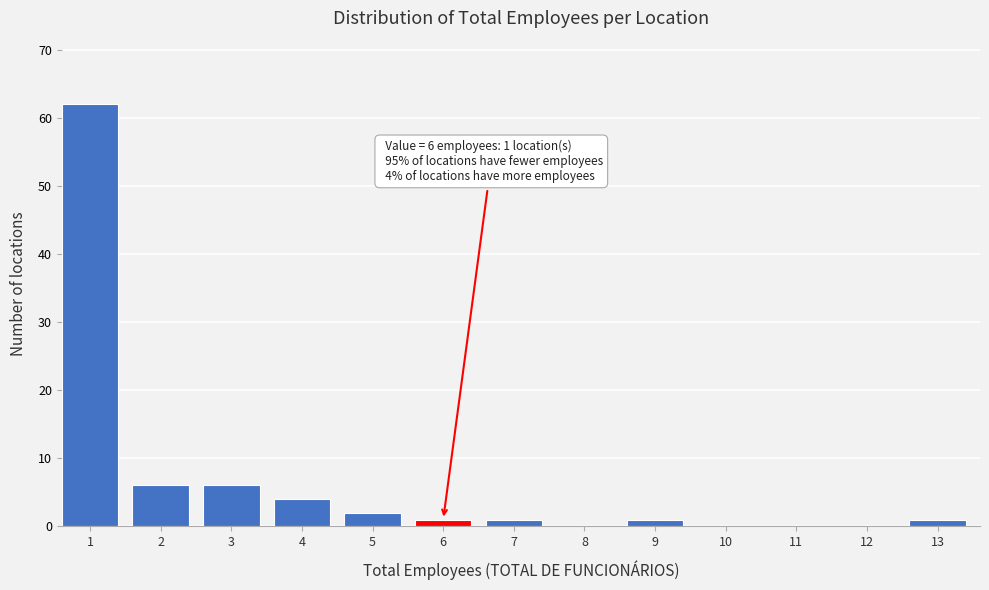

Reading right to left, transcribe all the data shown in this chart.

13=1	12=0	11=0	10=0	9=1	8=0	7=1	6=1	5=2	4=4	3=6	2=6	1=62